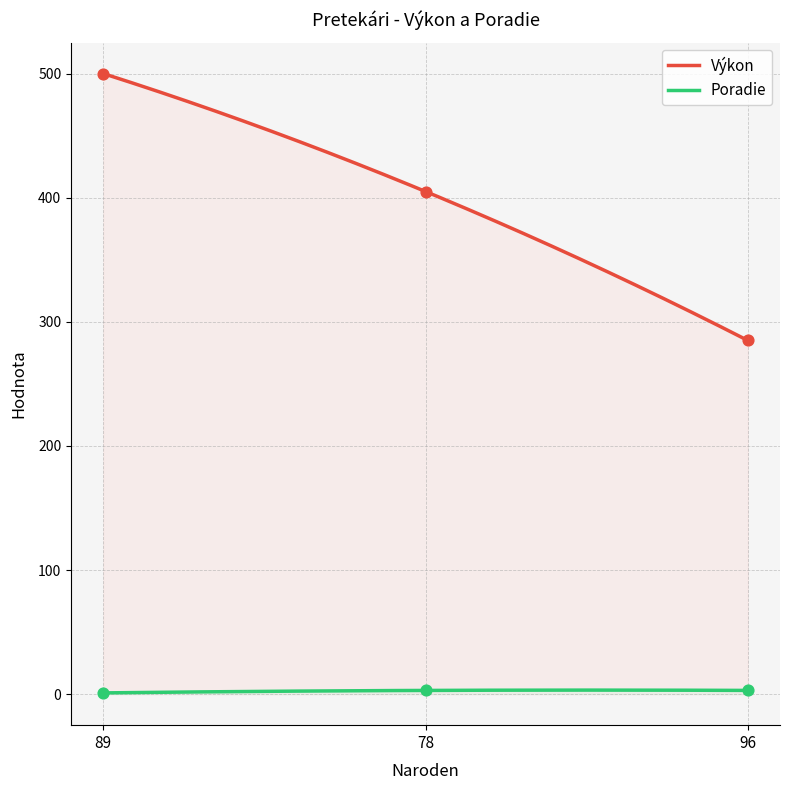

What are all the series names shown in the legend?

Výkon, Poradie